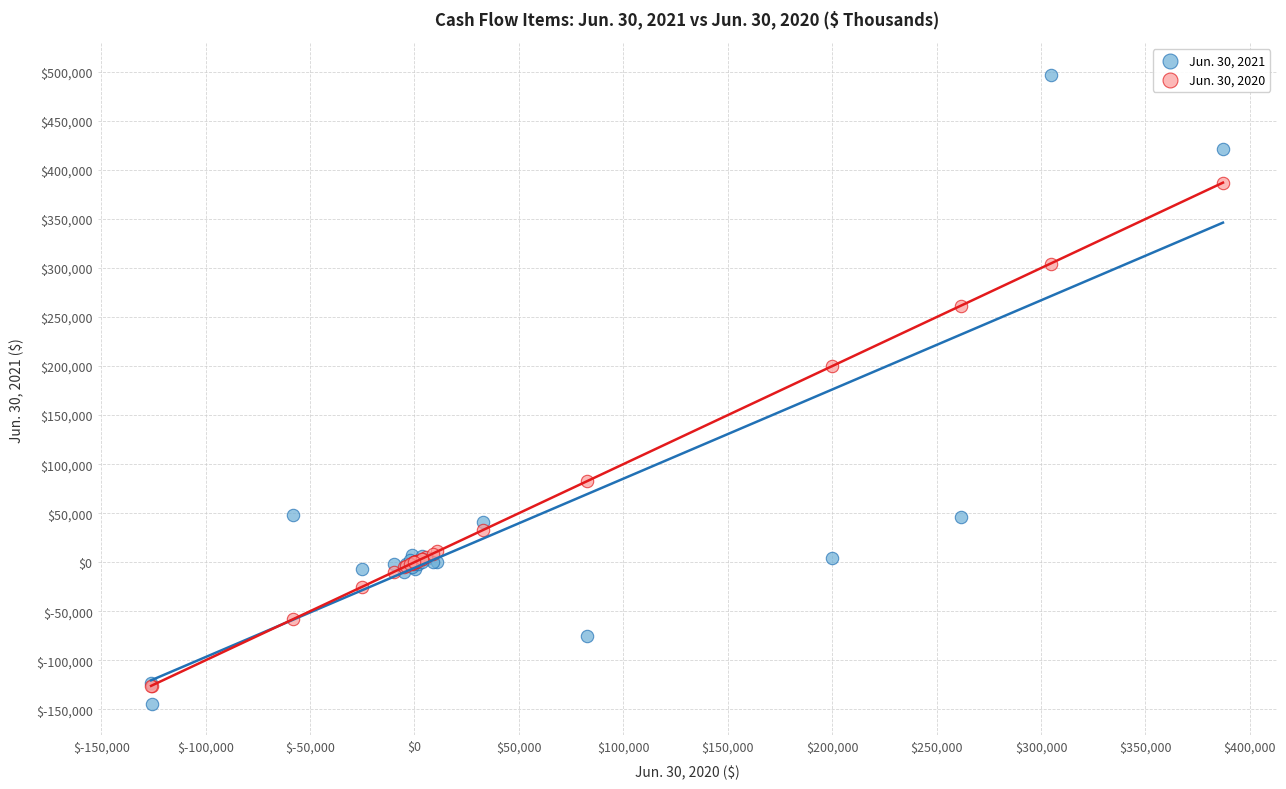

What are all the series names shown in the legend?

Jun. 30, 2021, Jun. 30, 2020